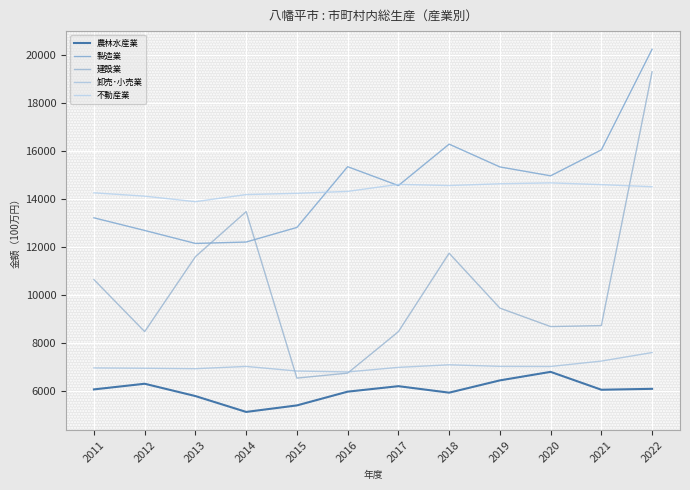

The 建設業 series shows 16812 at 2013. True or false?

False